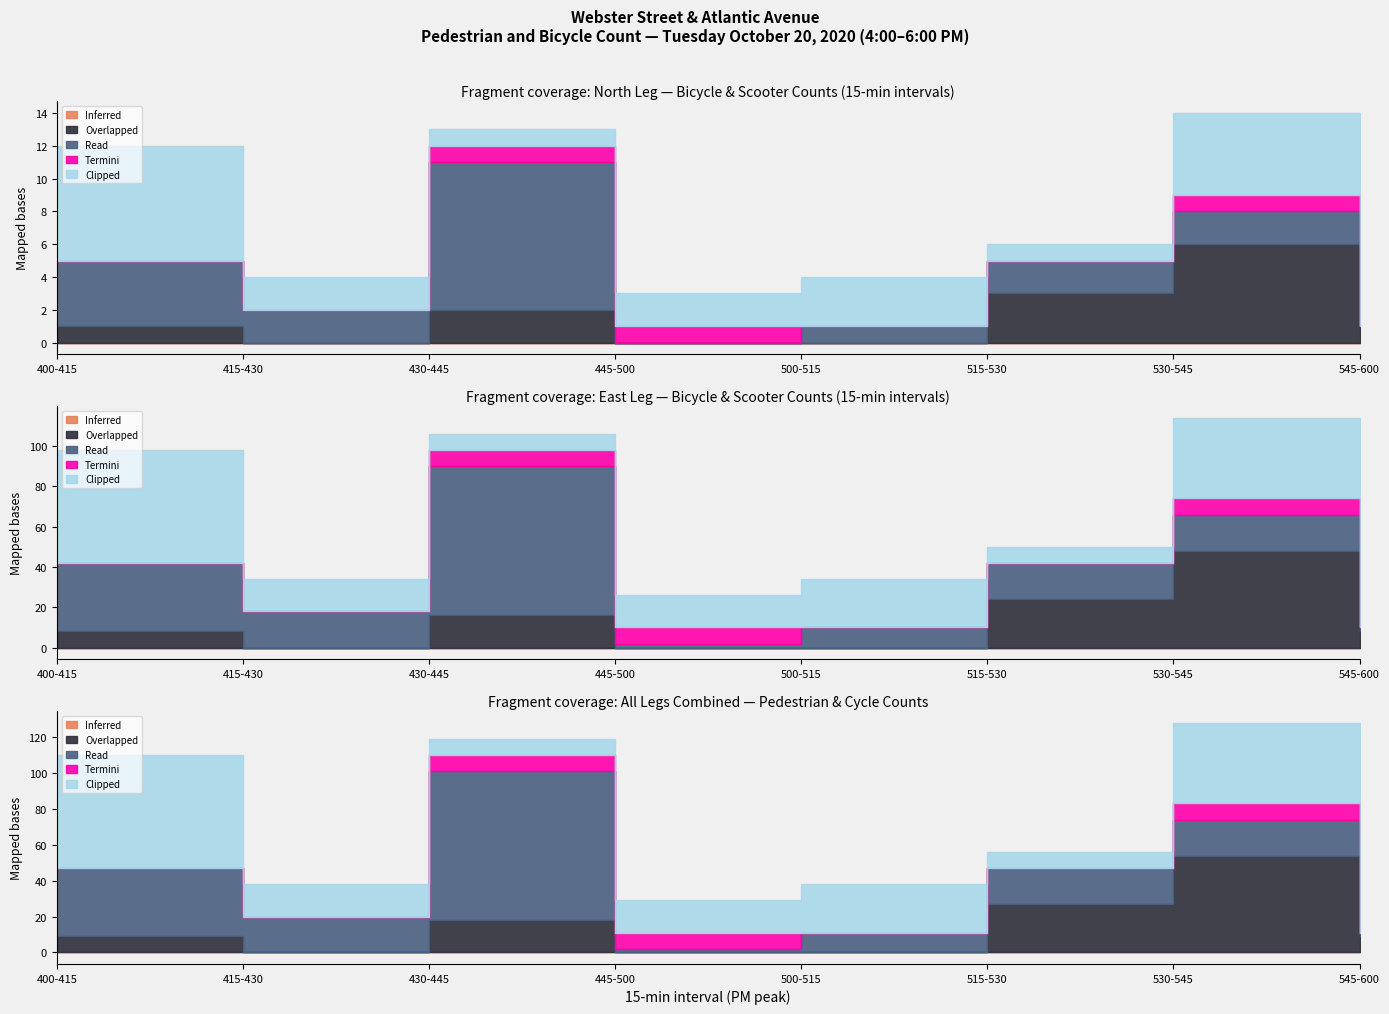

At which category is the sum across all series the highest?

530-545